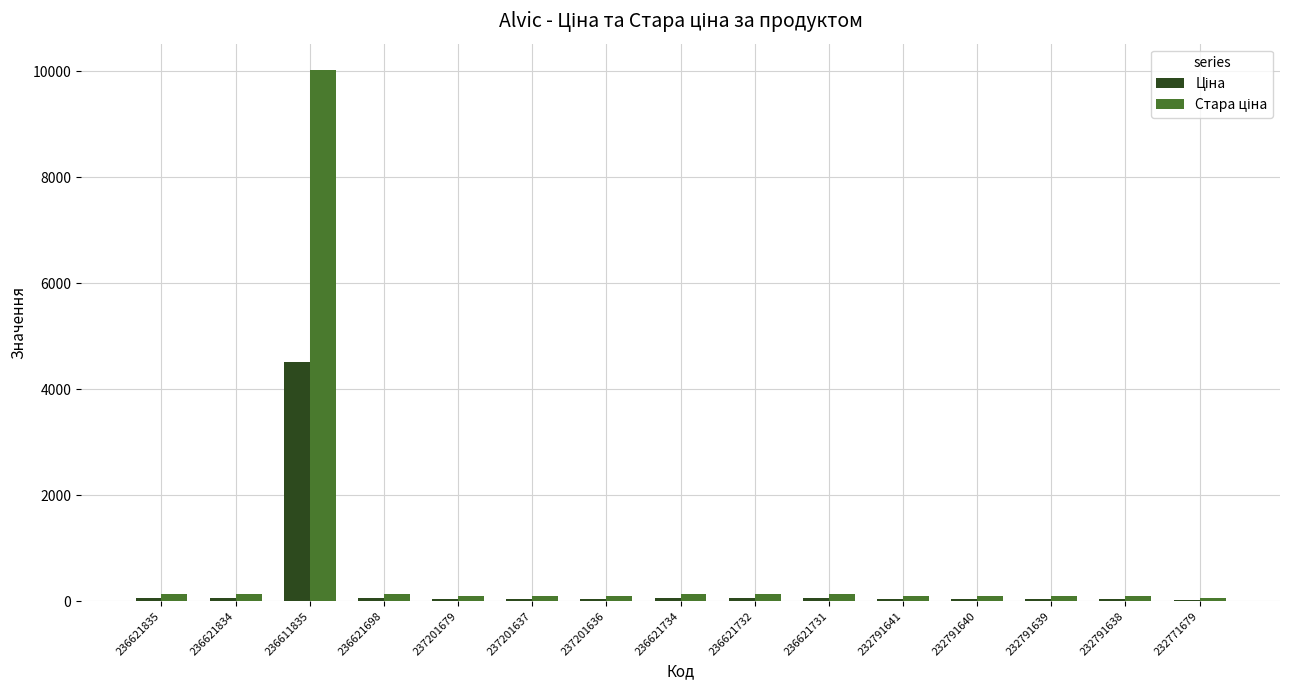

What is the total value across all series at 236611835?

14522.2